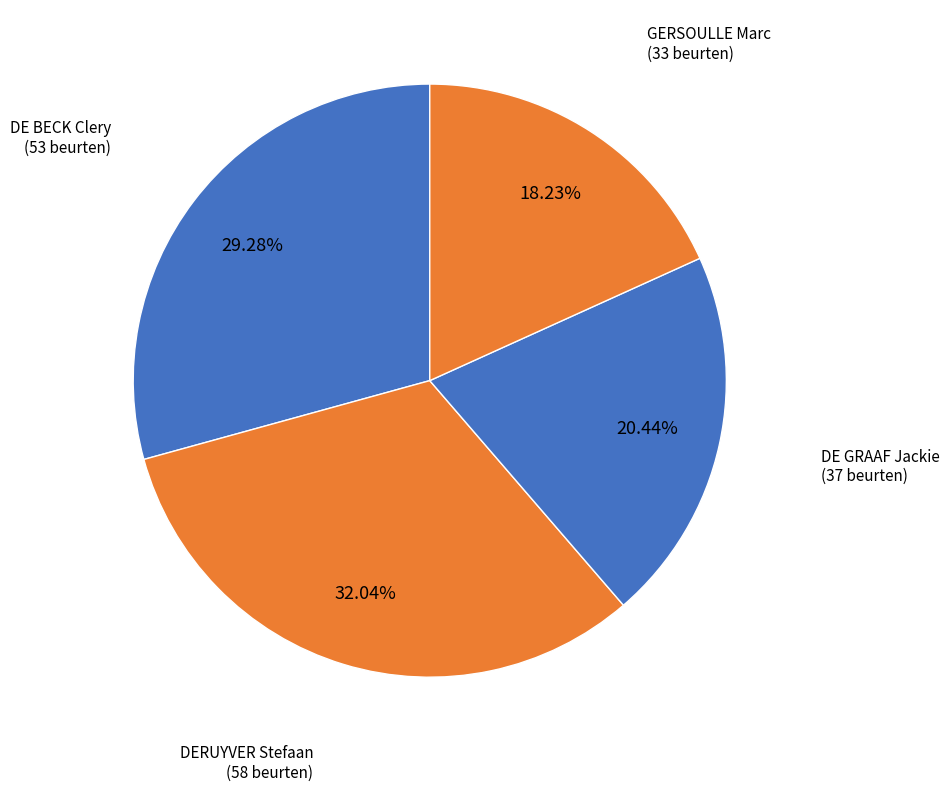

How much of the chart is everything except DE GRAAF Jackie?

79.6%